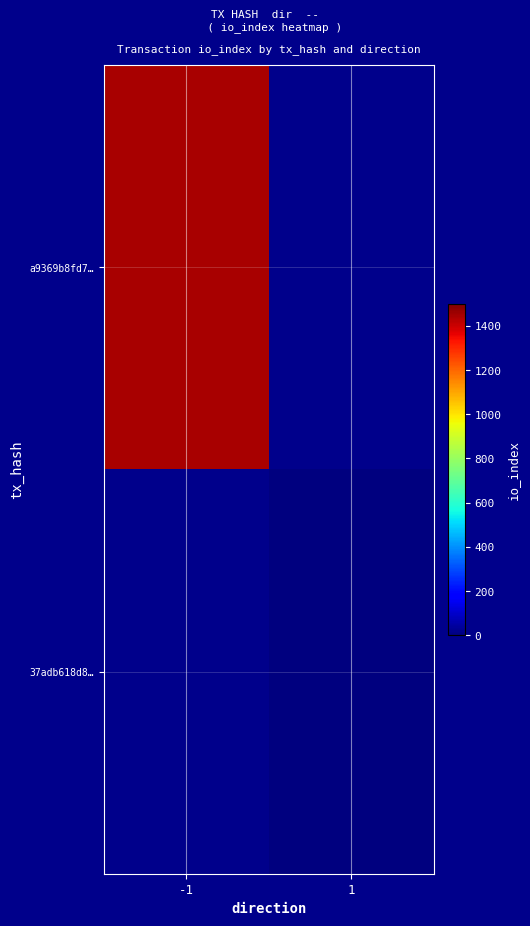

Which series has the largest range (max minus min)?

a9369b8fd7…